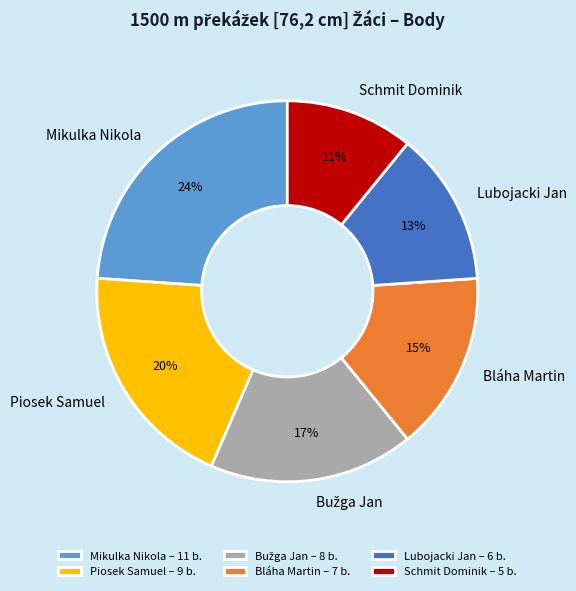

To the nearest percent, what portion does Piosek Samuel represent?

20%